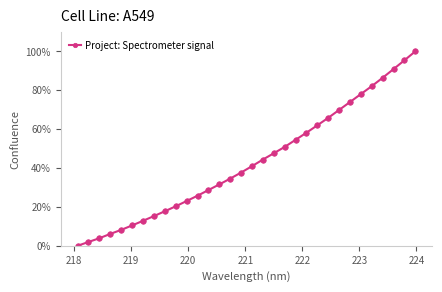

What is the sum of all values?

1378.9